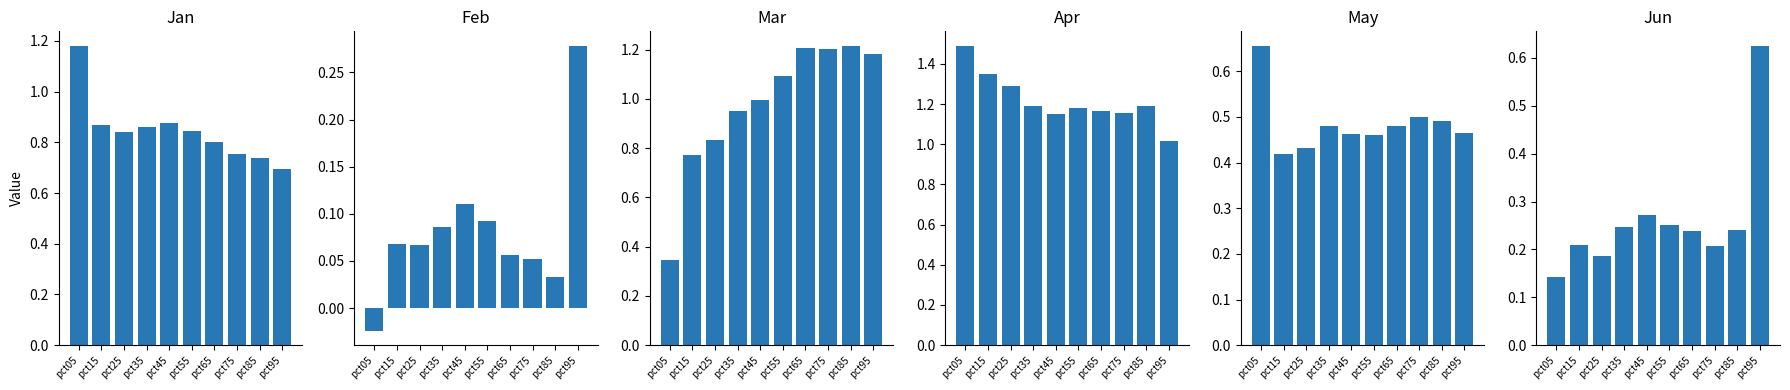

At how many categories does at least one series exceed 0?

10